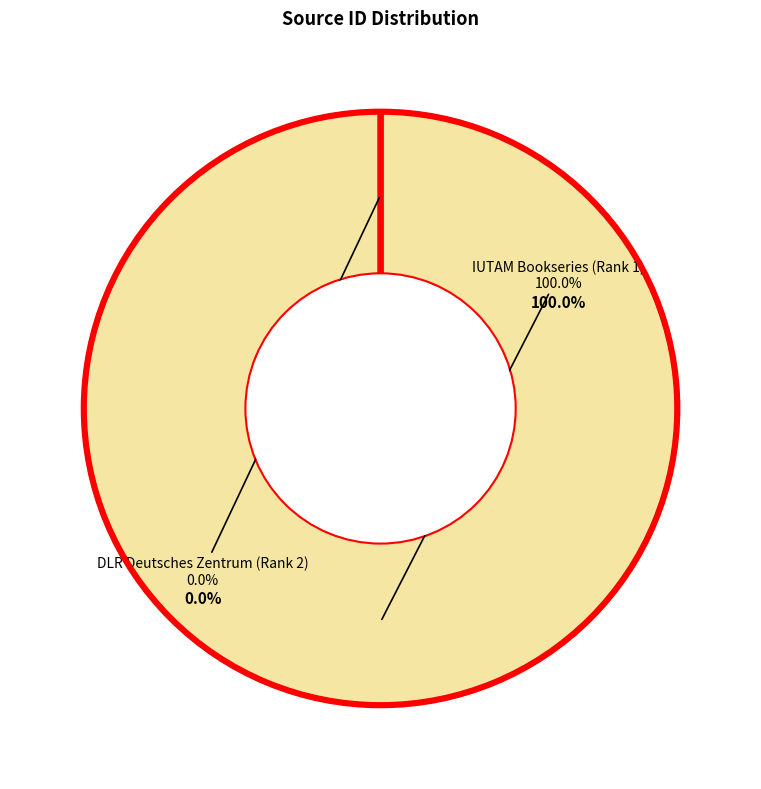

To the nearest percent, what is the difference between the largest and smallest slice percentages?

100%